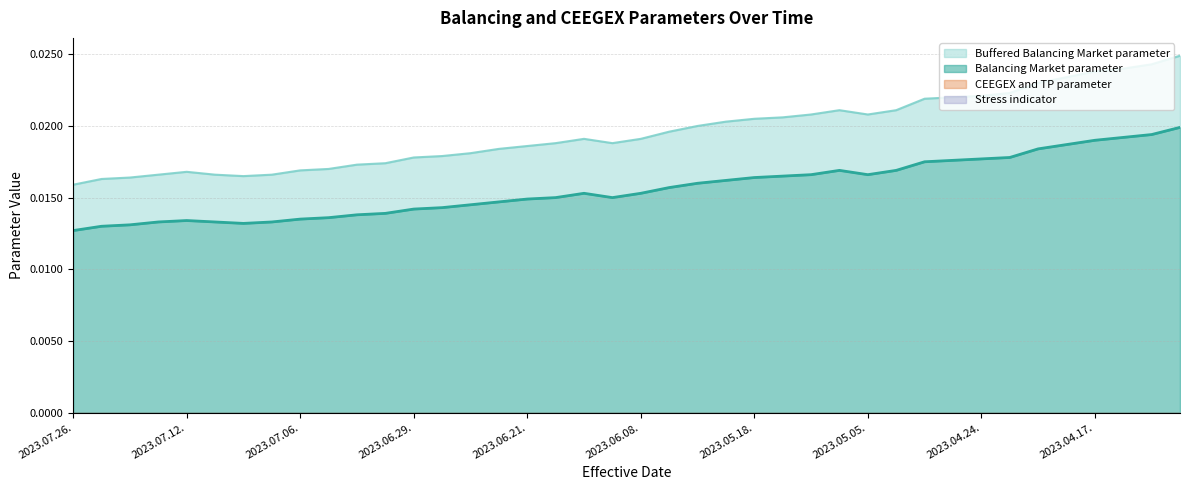

At which category does Buffered Balancing Market parameter reach its first local valley?

2023.07.10.